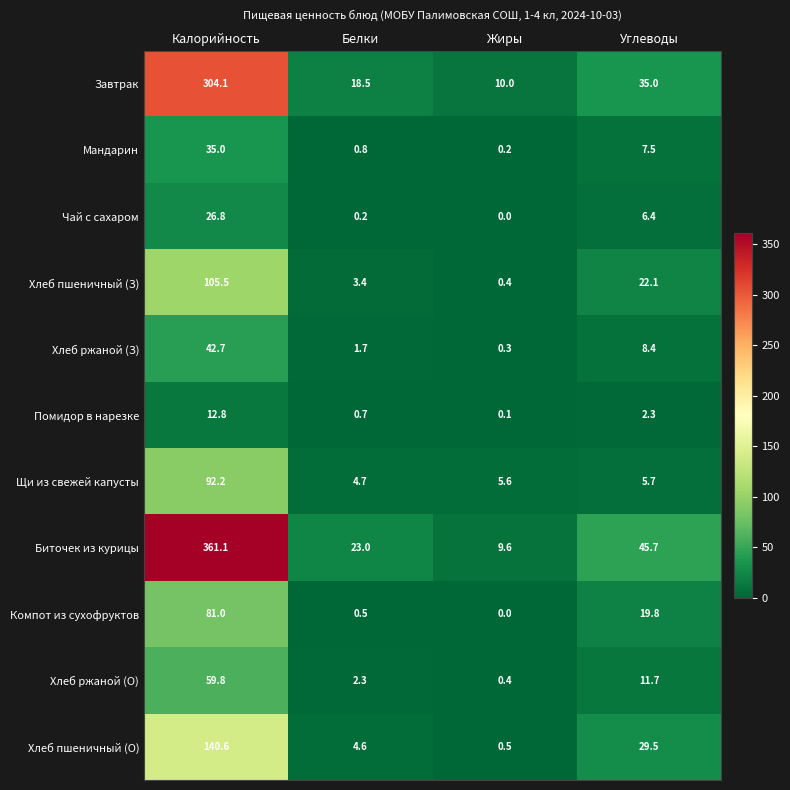

List the series in order of their peak value, highest first.

Биточек из курицы, Завтрак, Хлеб пшеничный (О), Хлеб пшеничный (З), Щи из свежей капусты, Компот из сухофруктов, Хлеб ржаной (О), Хлеб ржаной (З), Мандарин, Чай с сахаром, Помидор в нарезке